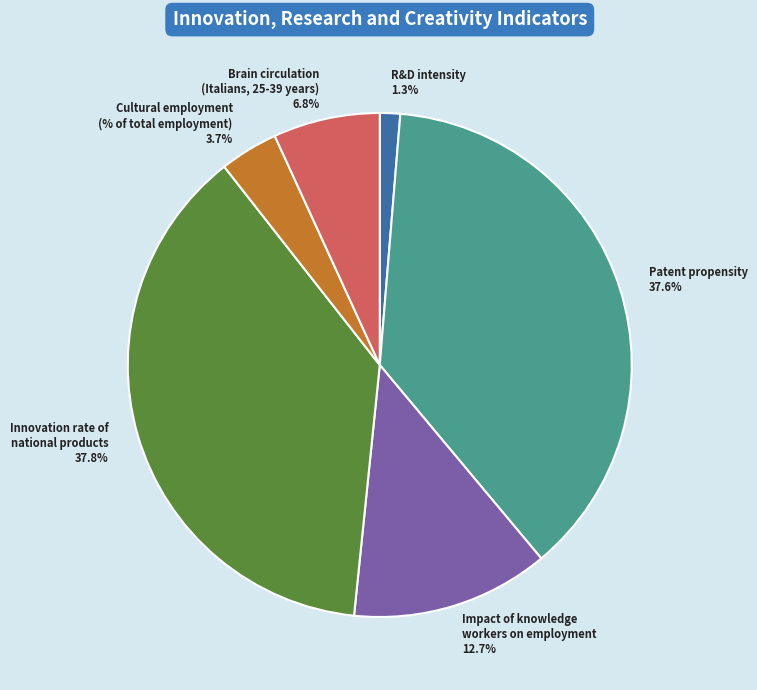

Which category has the smallest portion of the pie?

R&D intensity